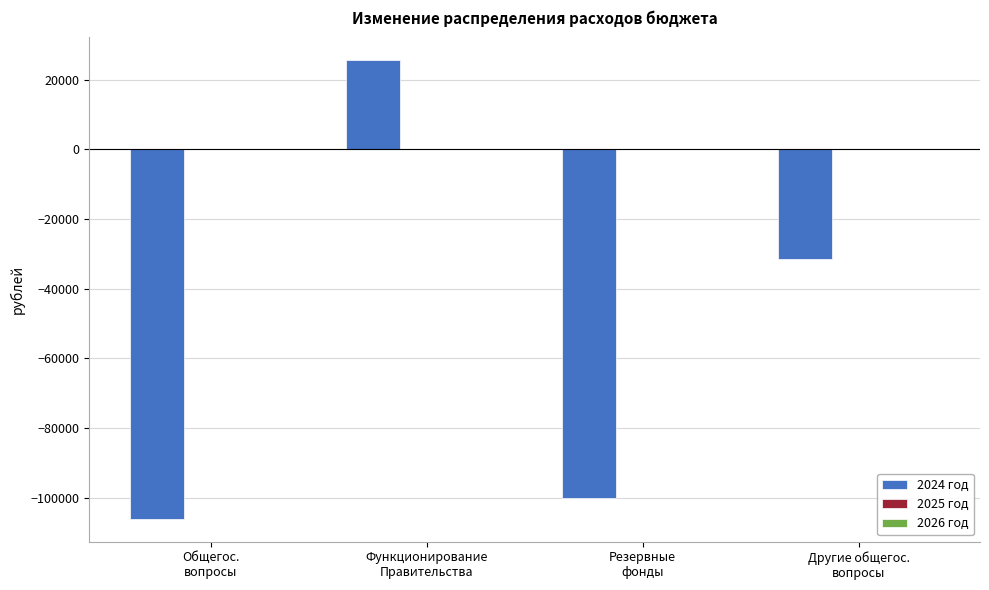

How many bars are there in total?

4